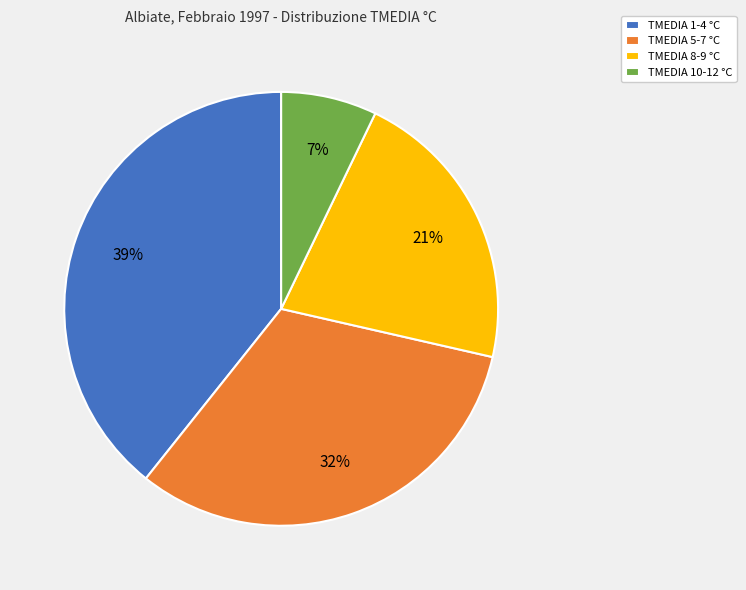

To the nearest percent, what is the difference between the TMEDIA 5-7 °C and TMEDIA 10-12 °C slice percentages?

25%